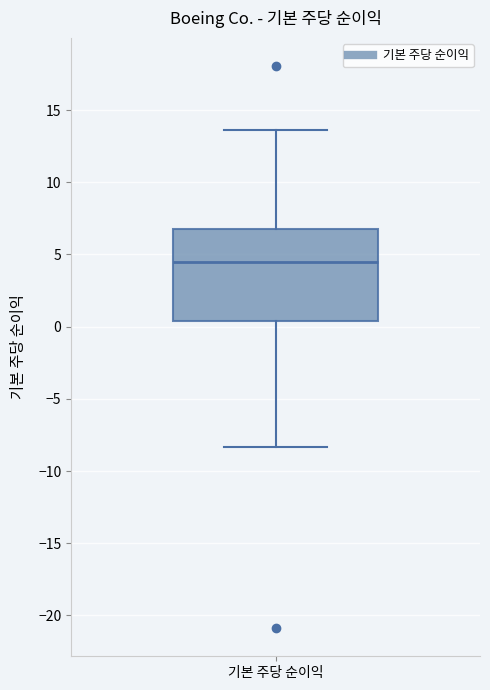

Where is the lower edge of the box for 기본 주당 순이익 on the y-axis? The values are not printed on the chart, so give them approximately, as read against the axis.

0.5